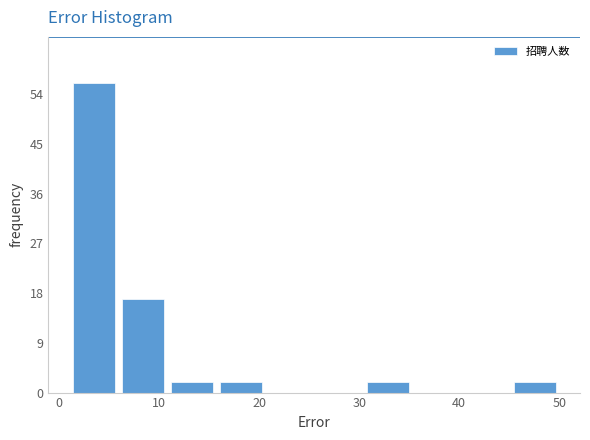

Reading left to right, transcribe this chart: for each bar, give the range it covers on the x-axis and its height. Neither the bar edges nor the heights are printed on the chart, so give them approximately, as read against the axes.

1.0 to 5.9: 56
5.9 to 10.8: 17
10.8 to 15.7: 2
15.7 to 20.6: 2
20.6 to 25.5: 0
25.5 to 30.4: 0
30.4 to 35.3: 2
35.3 to 40.2: 0
40.2 to 45.1: 0
45.1 to 50.0: 2